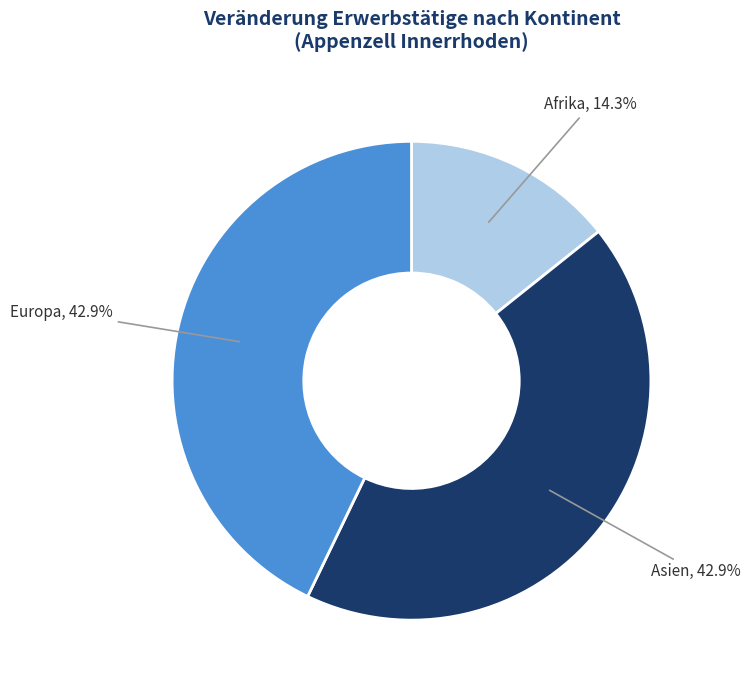

Does any single category account for the majority?

No